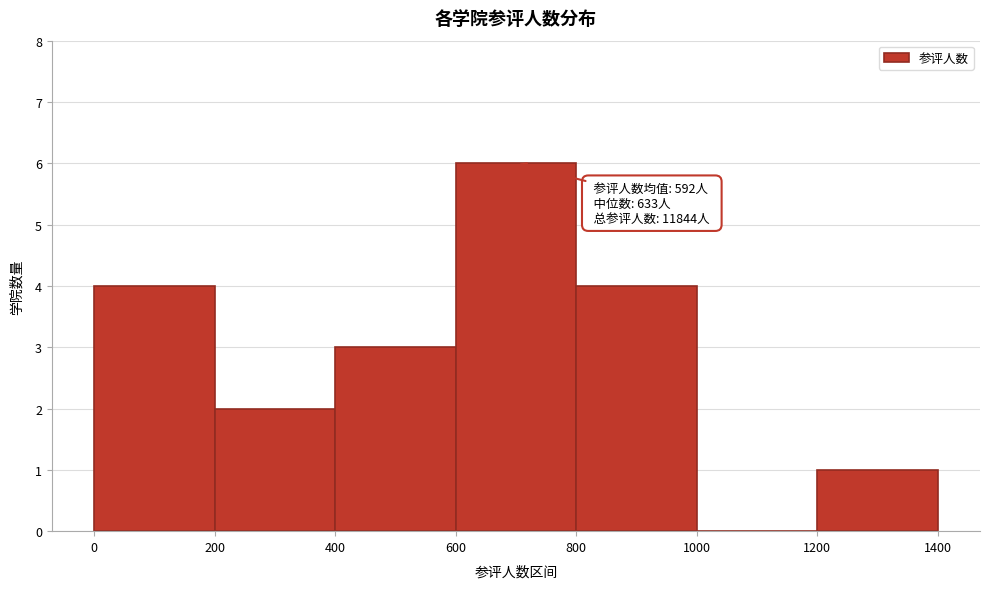

Over which range of the x-axis is the bar tallest?

600 to 800